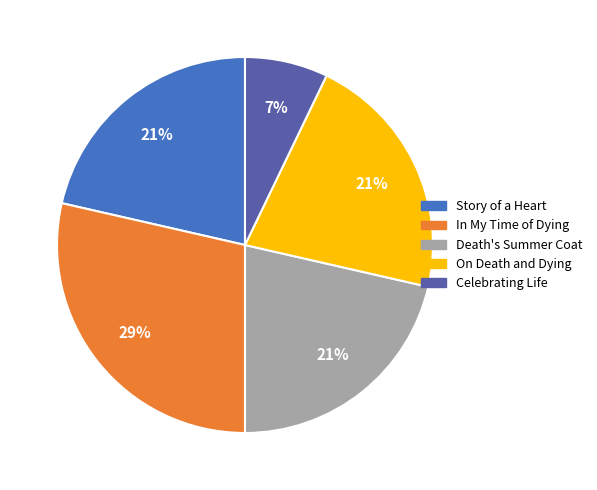

Is there a majority slice in this chart?

No